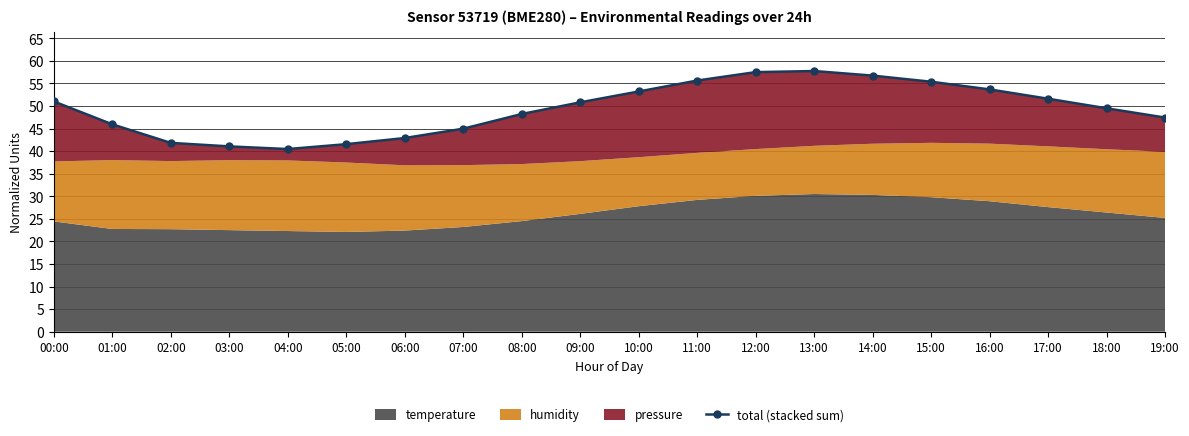

What is the difference between the maximum and second lowest values?

16.7